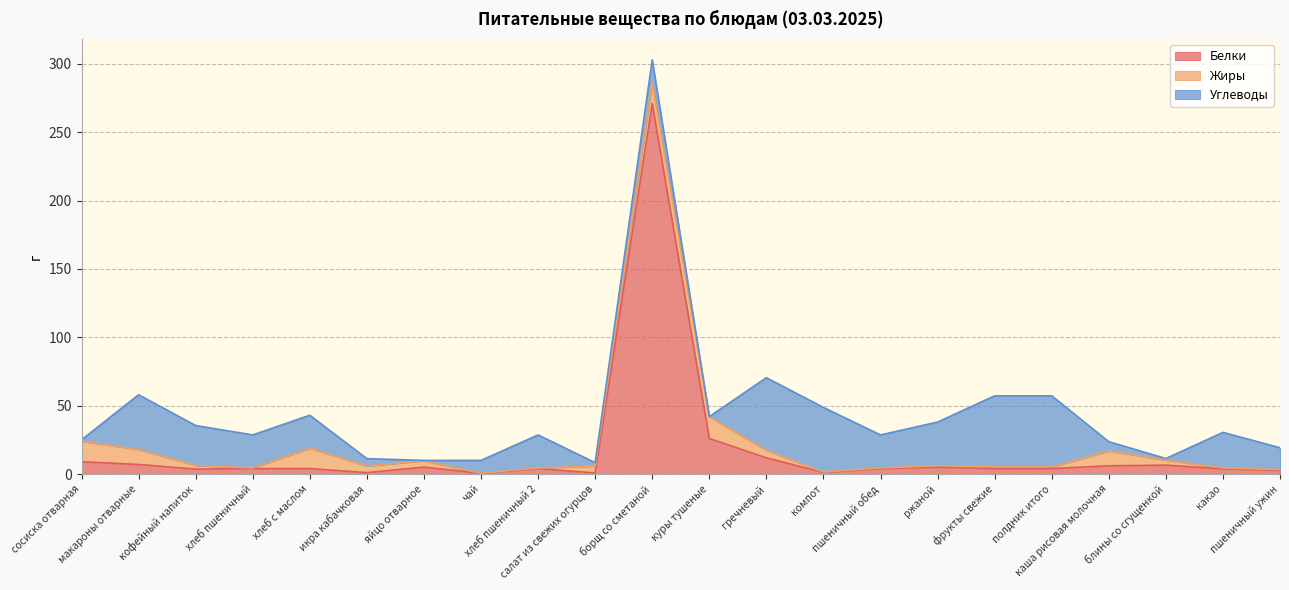

Rank the categories by Углеводы value from highest to lowest.

гречневый, фрукты свежие, полдник итого, компот, макароны отварные, ржаной, кофейный напиток, какао, хлеб пшеничный, хлеб пшеничный 2, пшеничный обед, хлеб с маслом, борщ со сметаной, пшеничный ужин, чай, каша рисовая молочная, икра кабачковая, салат из свежих огурцов, блины со сгущенкой, сосиска отварная, яйцо отварное, куры тушеные